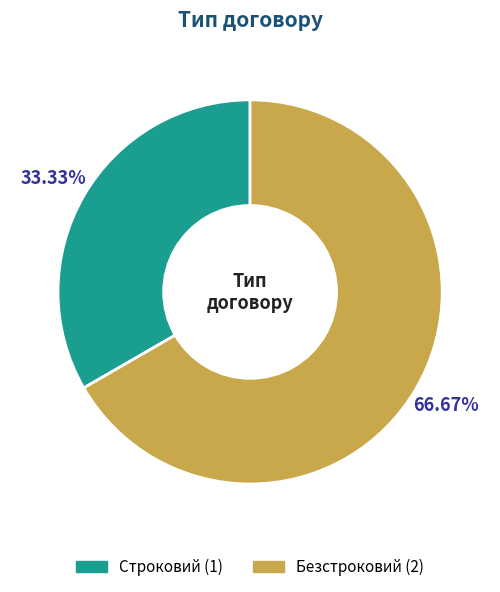

To the nearest percent, what is the difference between the largest and smallest slice percentages?

33%